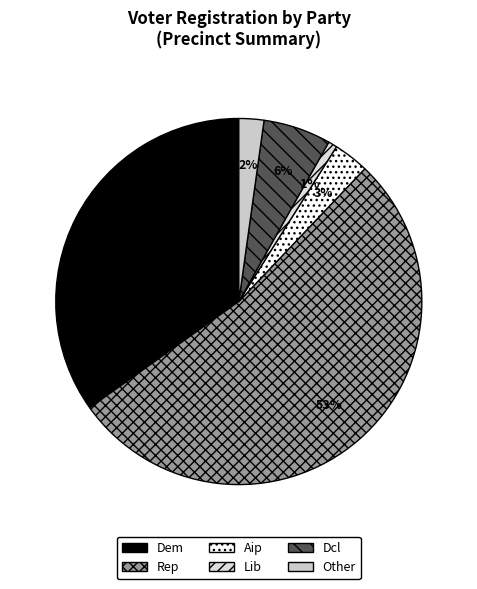

Count the number of slices in the pie.

6